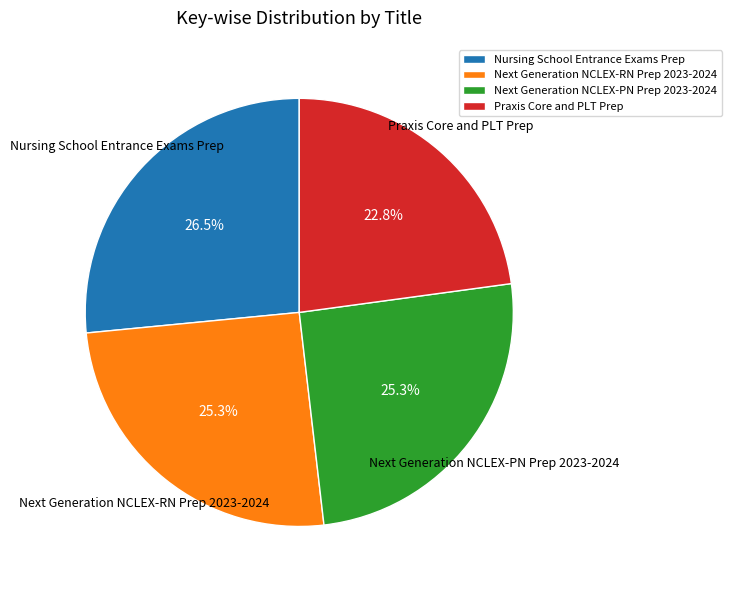

Does Next Generation NCLEX-RN Prep 2023-2024 represent more than half of the total?

No